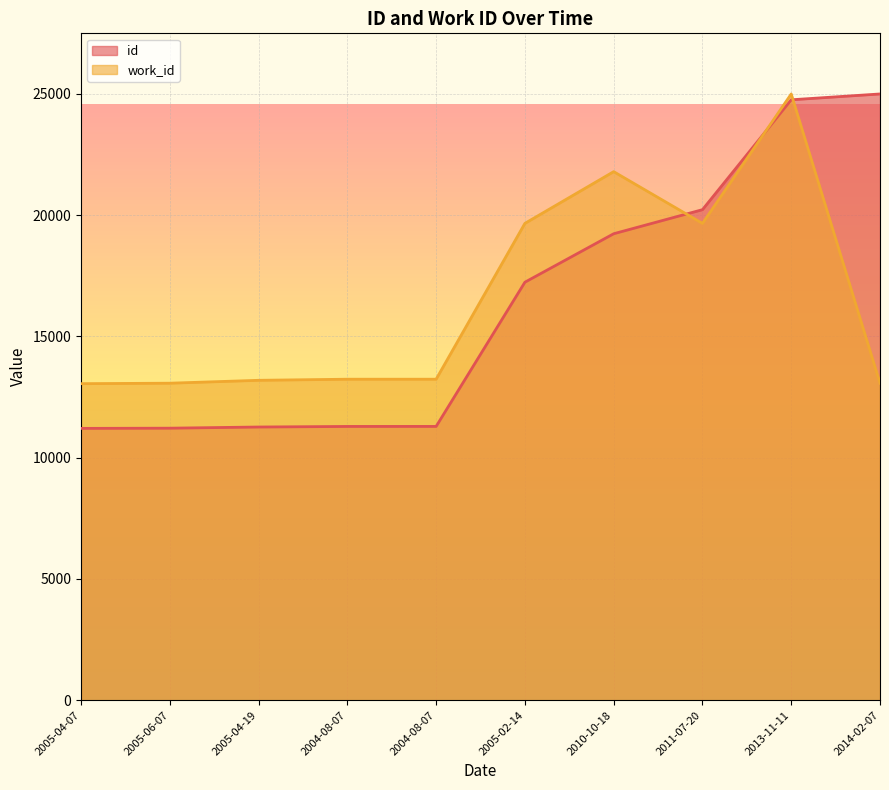

What is the lowest value of the id series?

11210.2